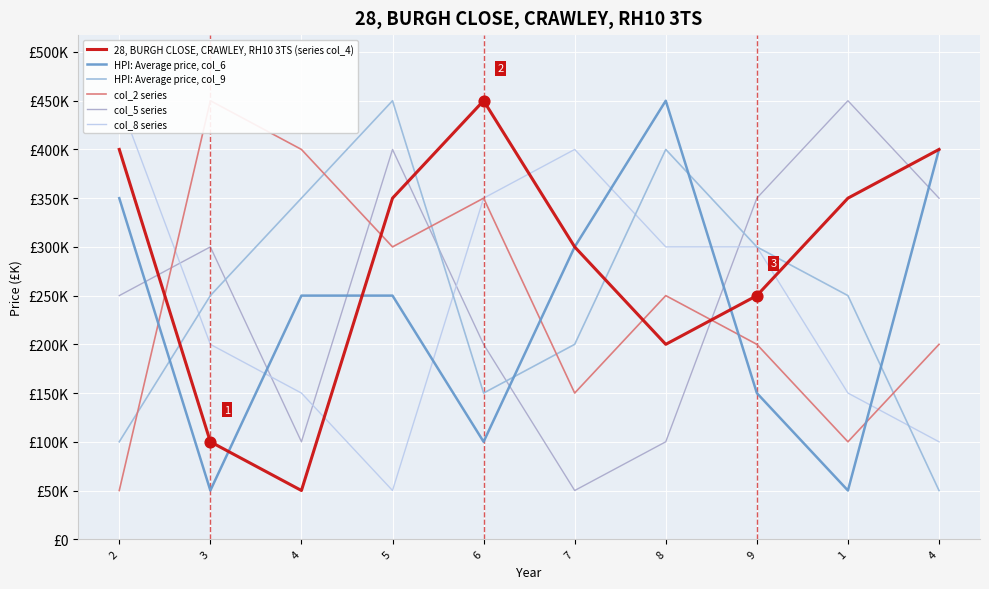

Which series reaches the maximum Y coordinate?

28, BURGH CLOSE, CRAWLEY, RH10 3TS (series col_4)